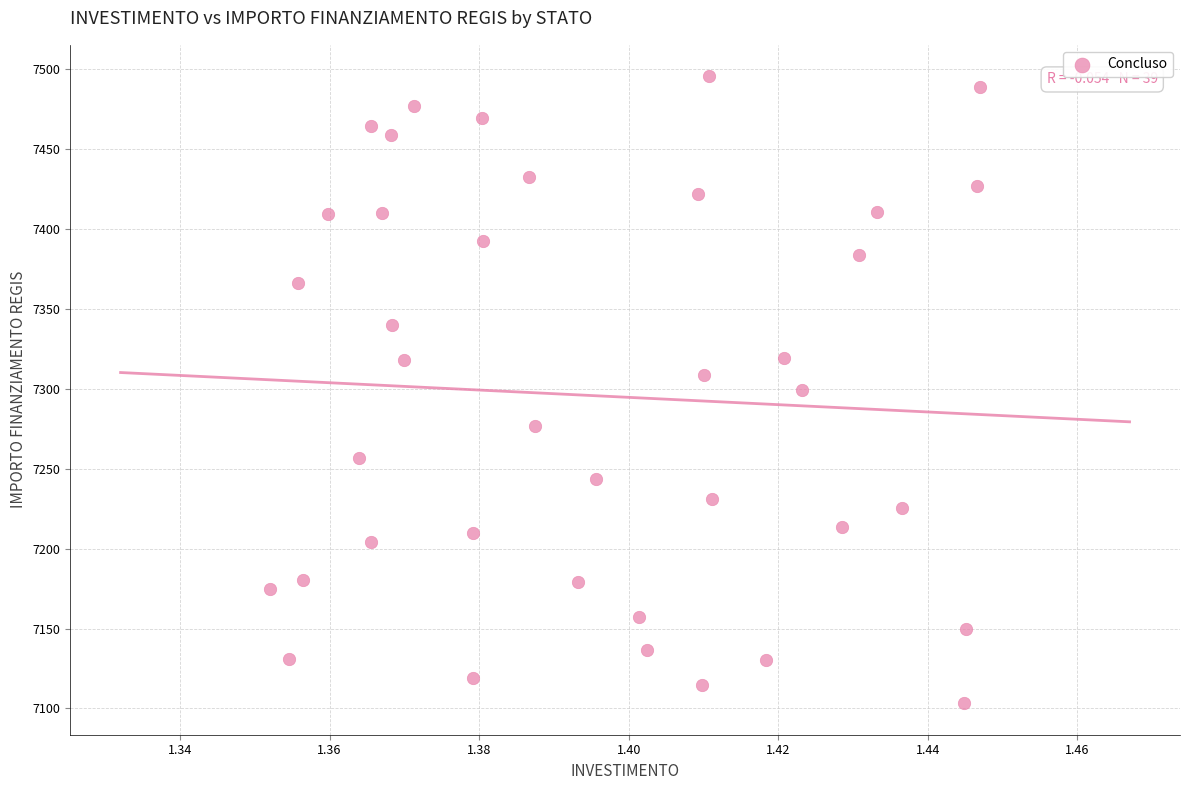

What is the range of Y values (max minus min)?

392.5